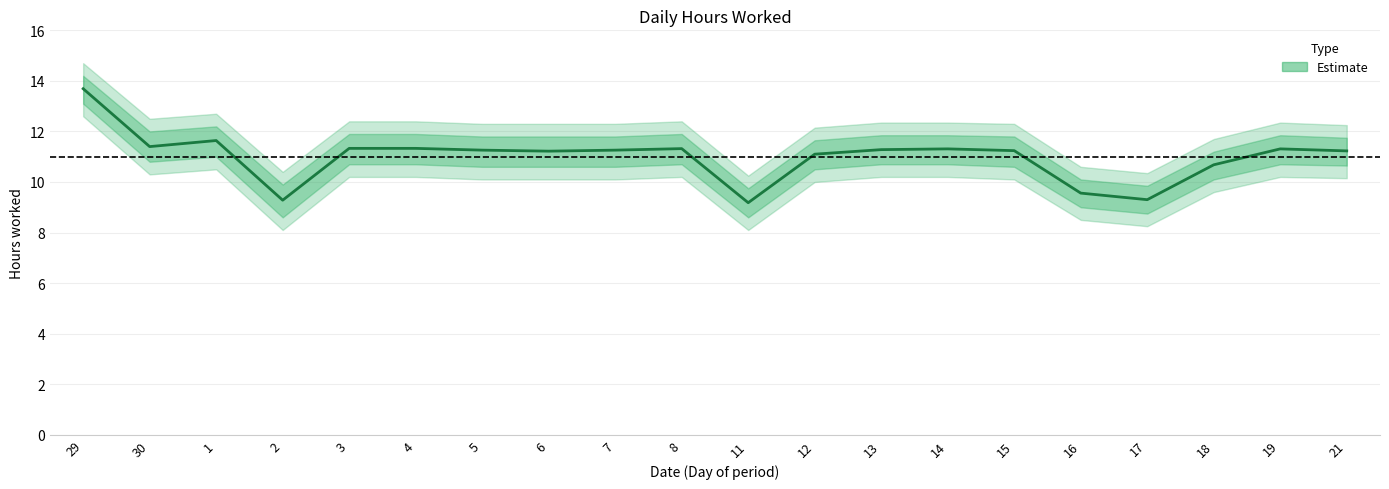

What is the difference between the maximum and minimum values in the Estimate_upper series?

4.4